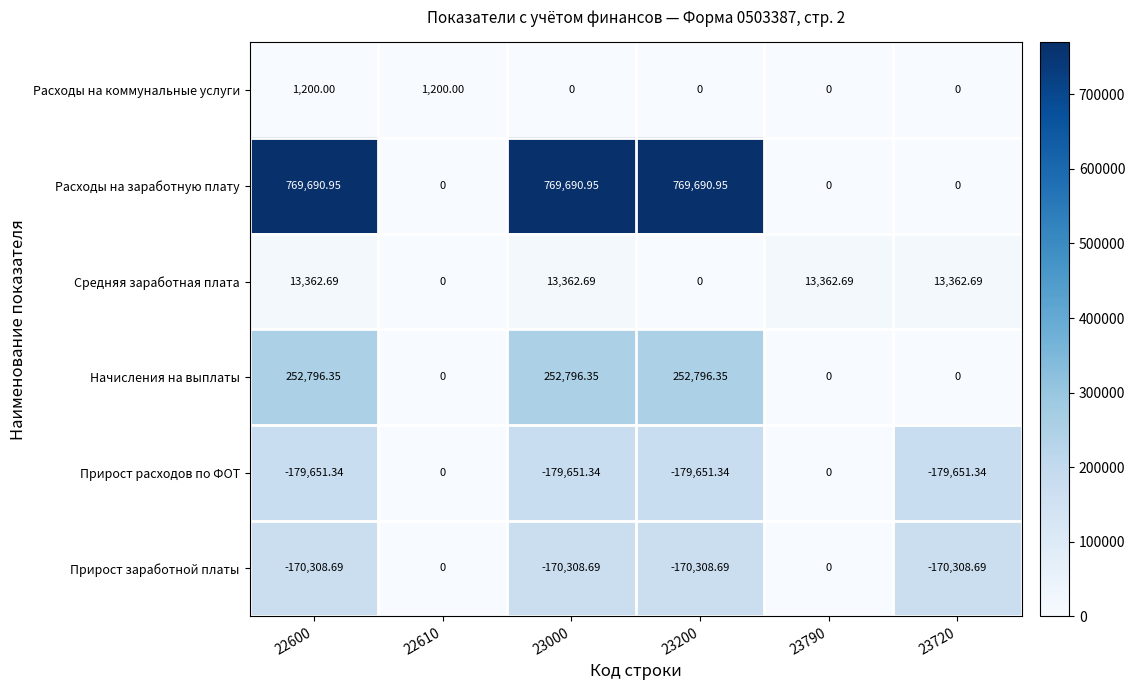

Which series has the largest total across all categories?

Расходы на заработную плату